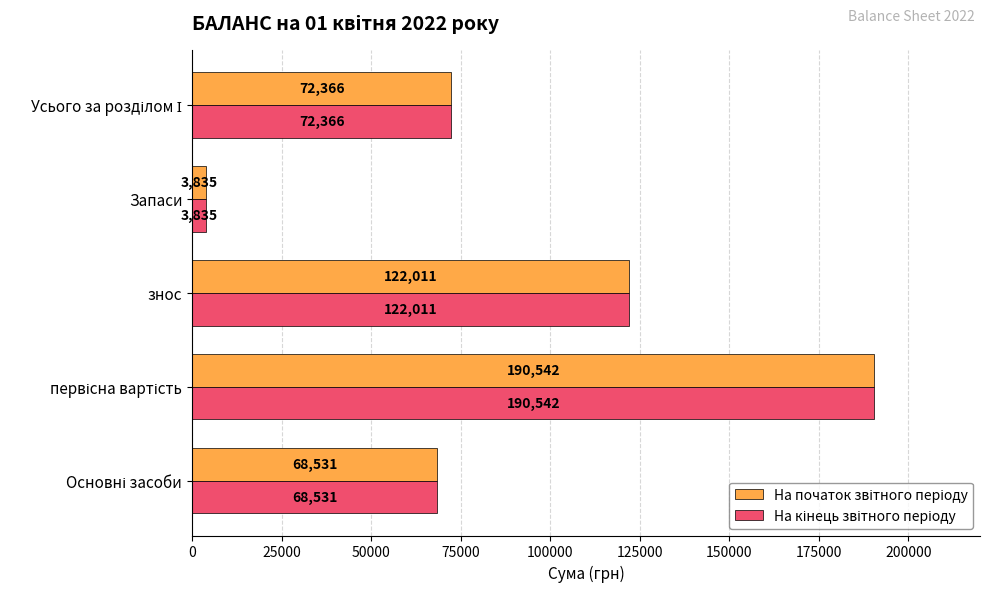

At how many categories does at least one series exceed 19958?

4